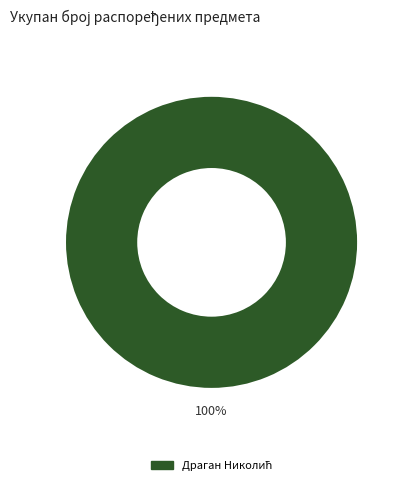

Is there a majority slice in this chart?

Yes